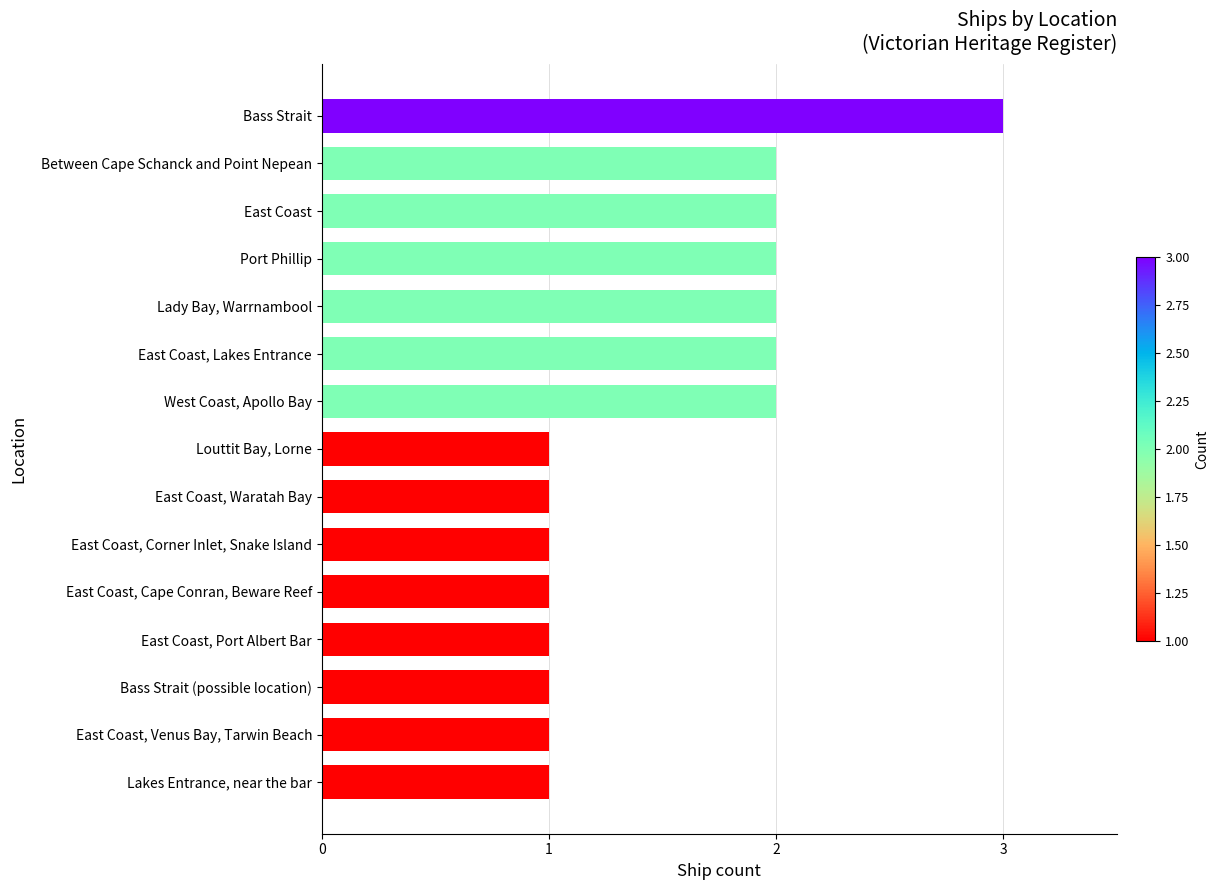

What is the maximum value shown in the chart?

3